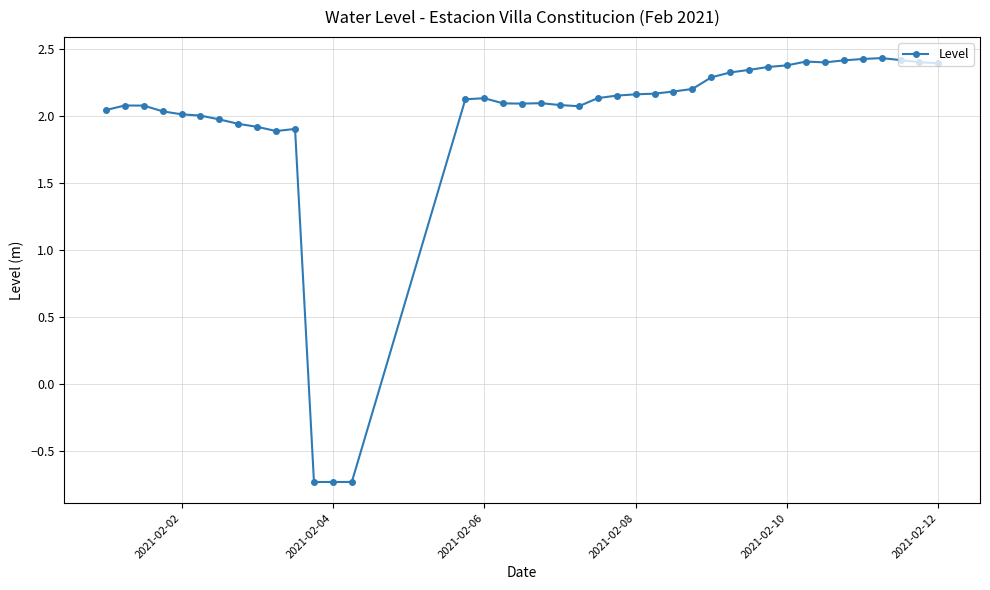

What is the difference between the maximum and minimum values?

3.2